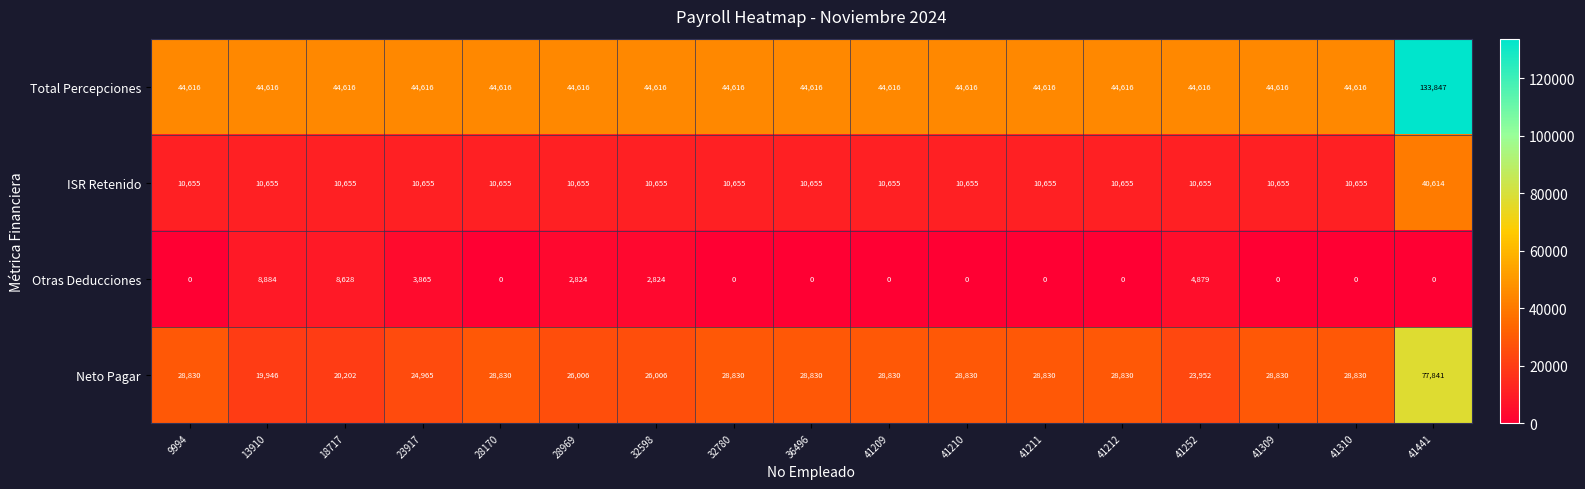

What is the sum of all Otras Deducciones values?

31904